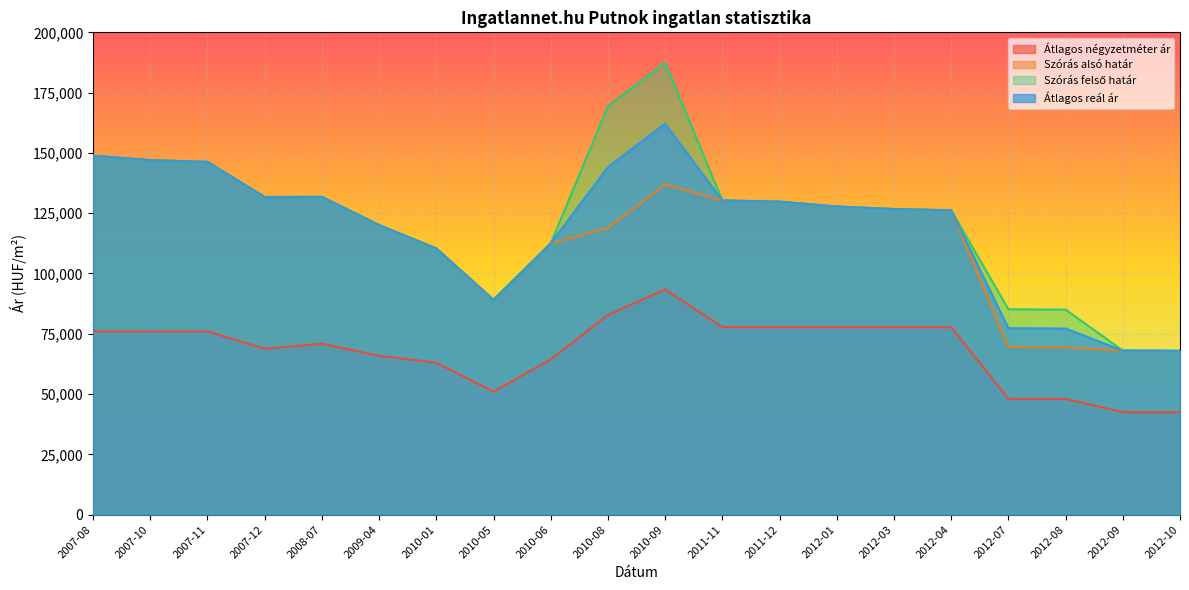

At which label does Szórás alsó határ reach its peak?

2007-08